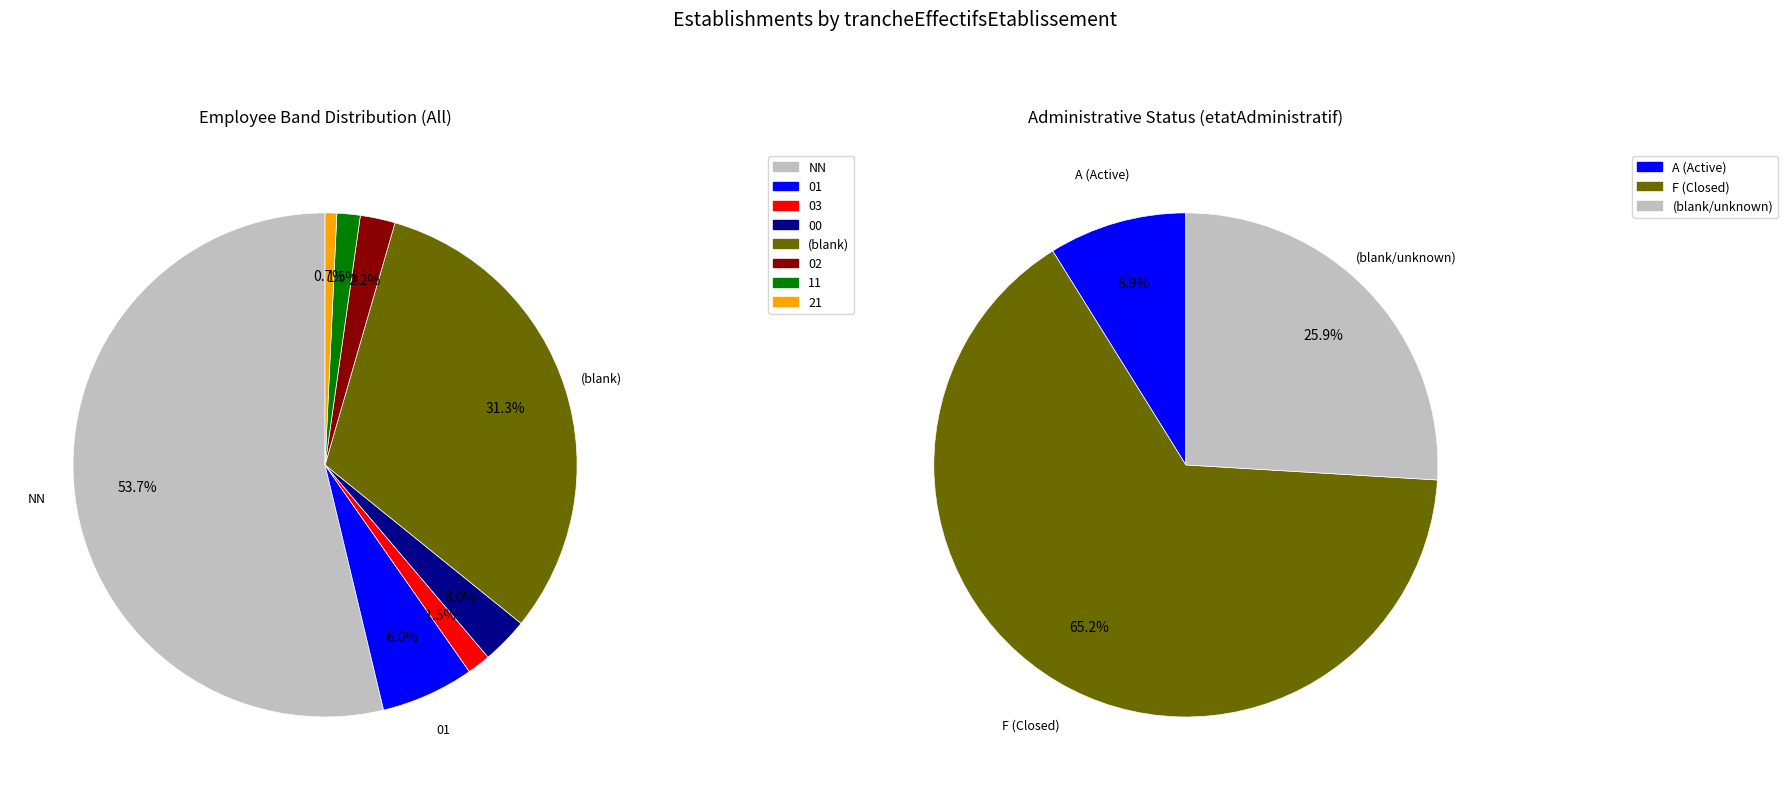

To the nearest percent, what portion does 01 represent?

6%